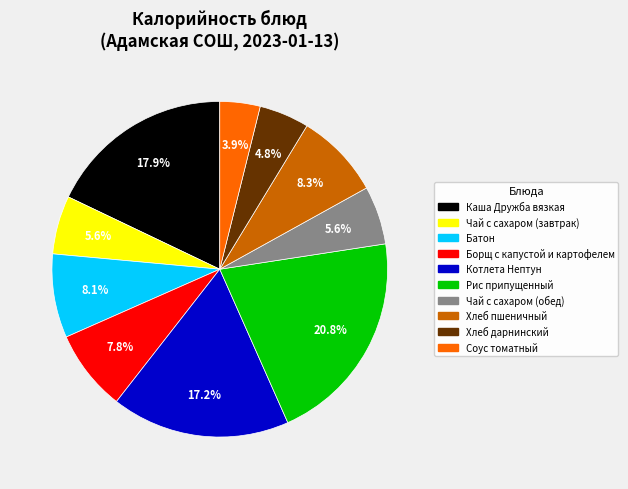

Which has a higher value, Чай с сахаром (завтрак) or Каша Дружба вязкая?

Каша Дружба вязкая